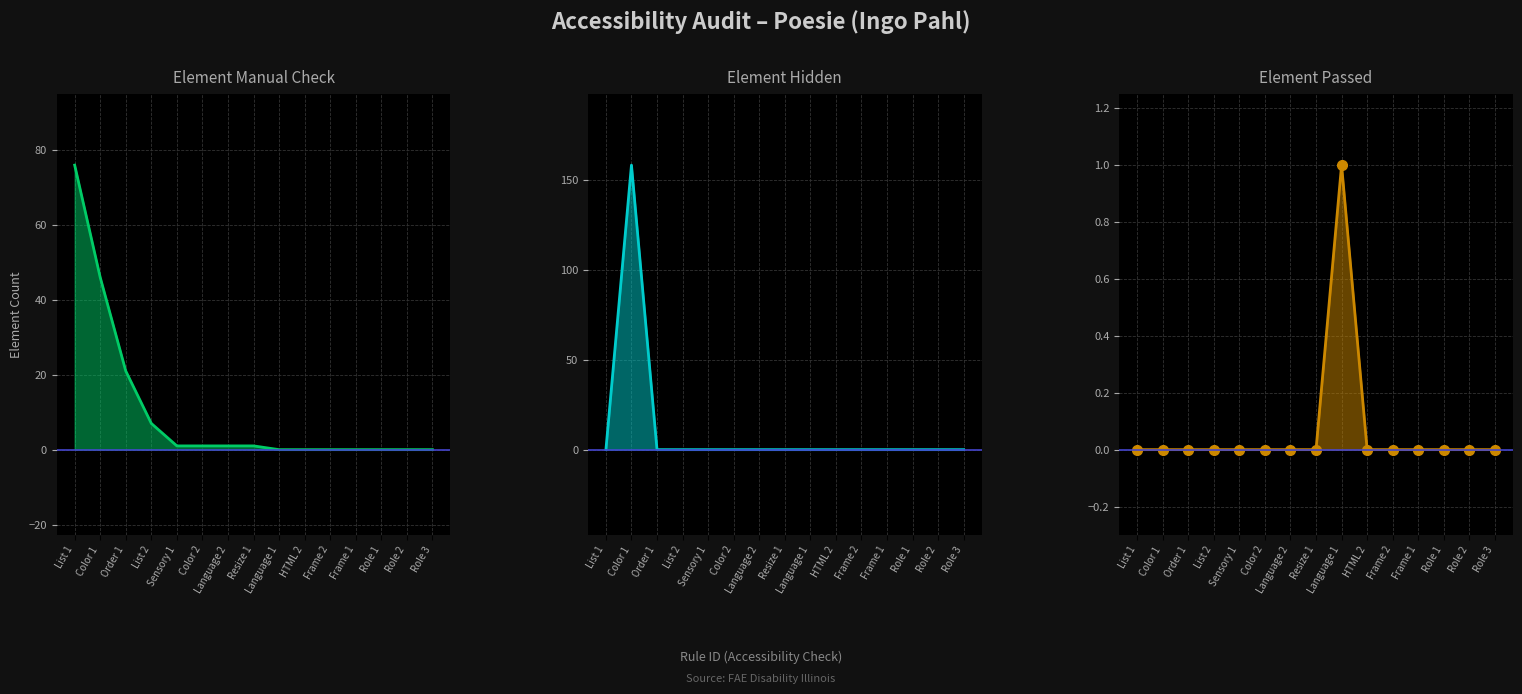

Which category has the lowest value in the Element Hidden_line series?

List 1